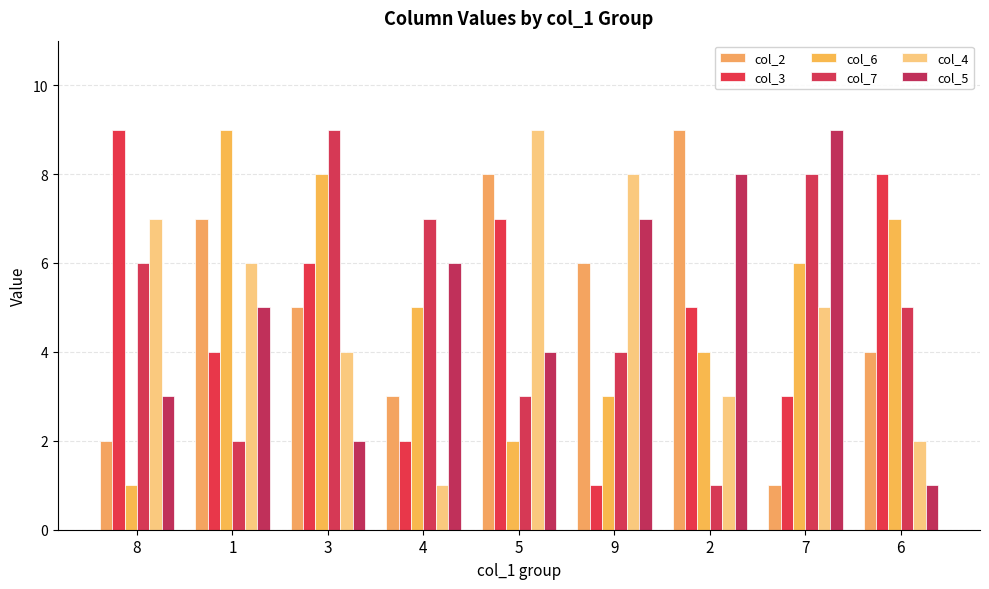

True or false: col_7 has a value of 1 at 2.

True